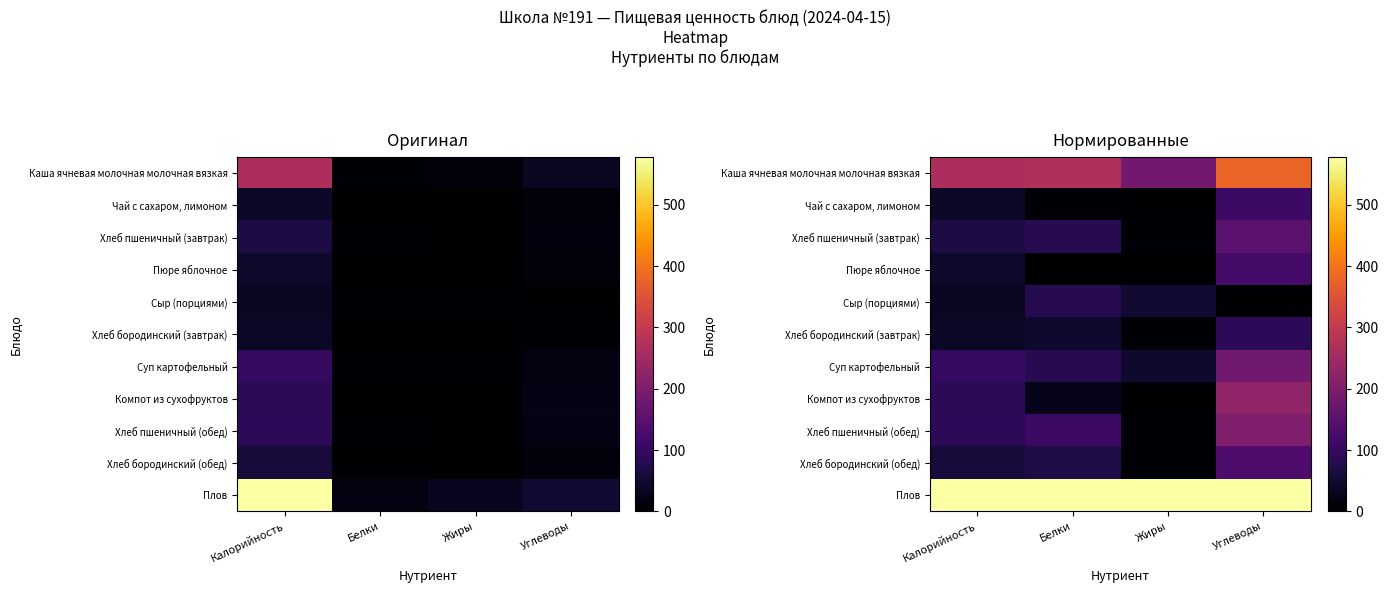

What is the difference between the maximum and minimum values in the Хлеб пшеничный (завтрак) series?

147.4